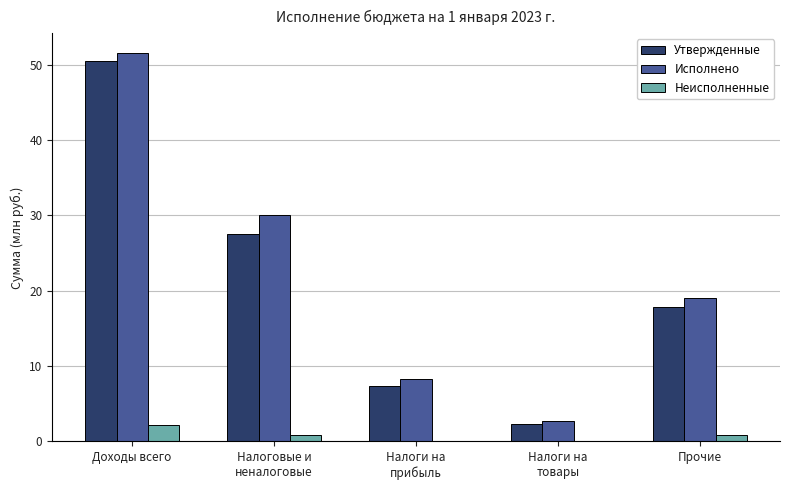

Between Доходы всего and Прочие, which series saw the biggest shift?

Исполнено